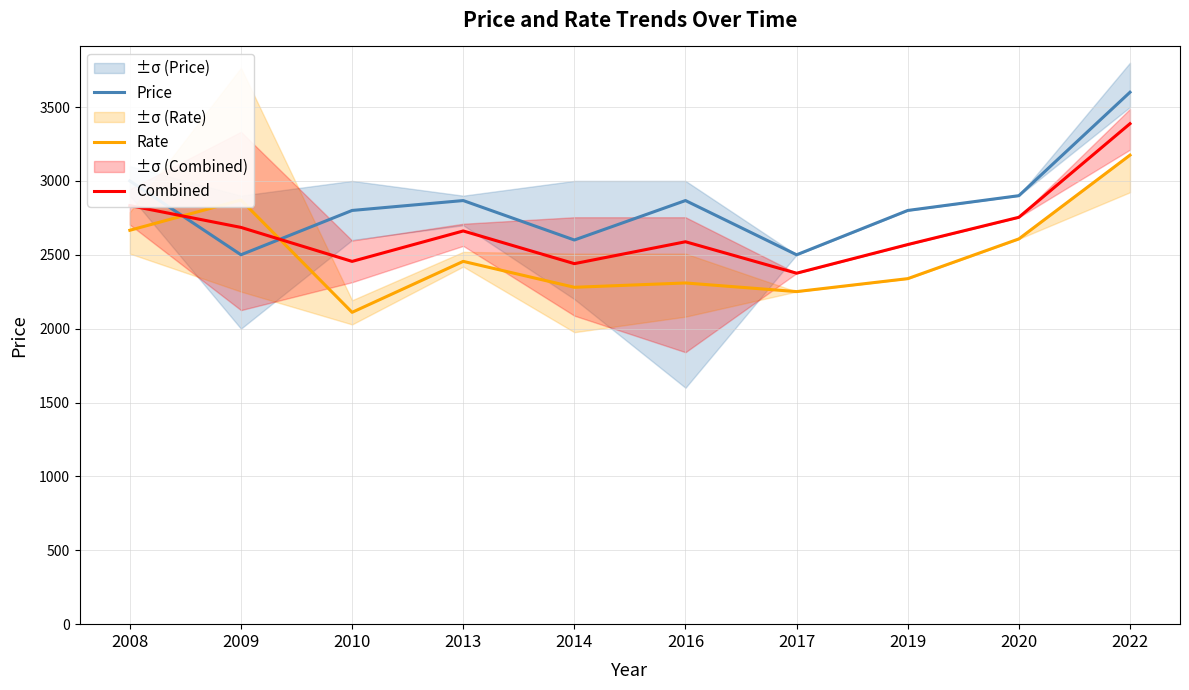

What is the highest value of the Combined series?

3387.2